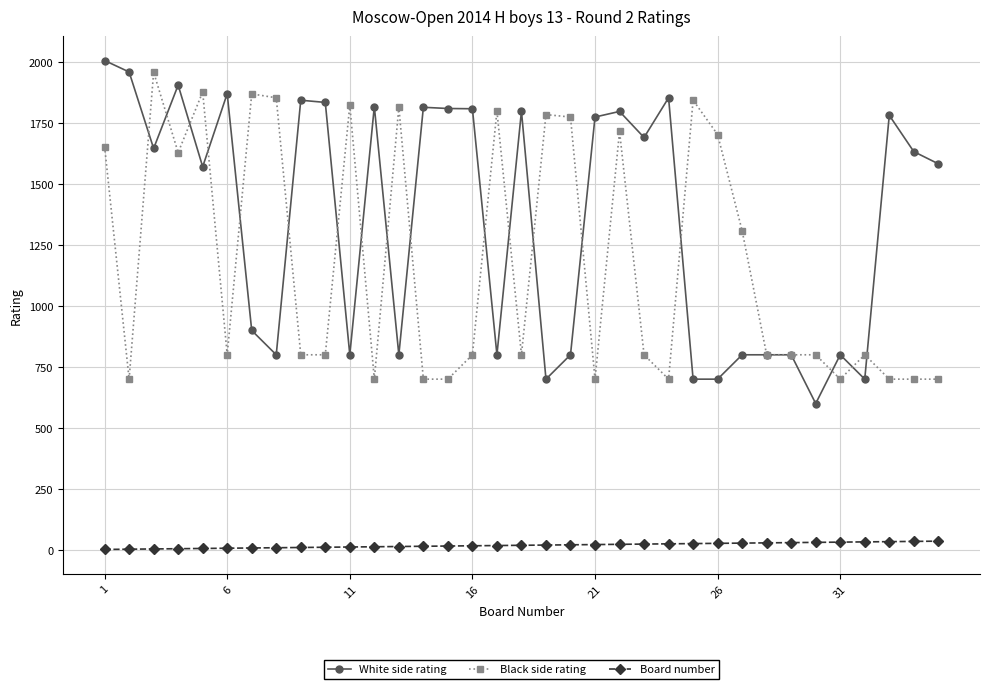

Does the chart display data point markers on the line(s)?

Yes